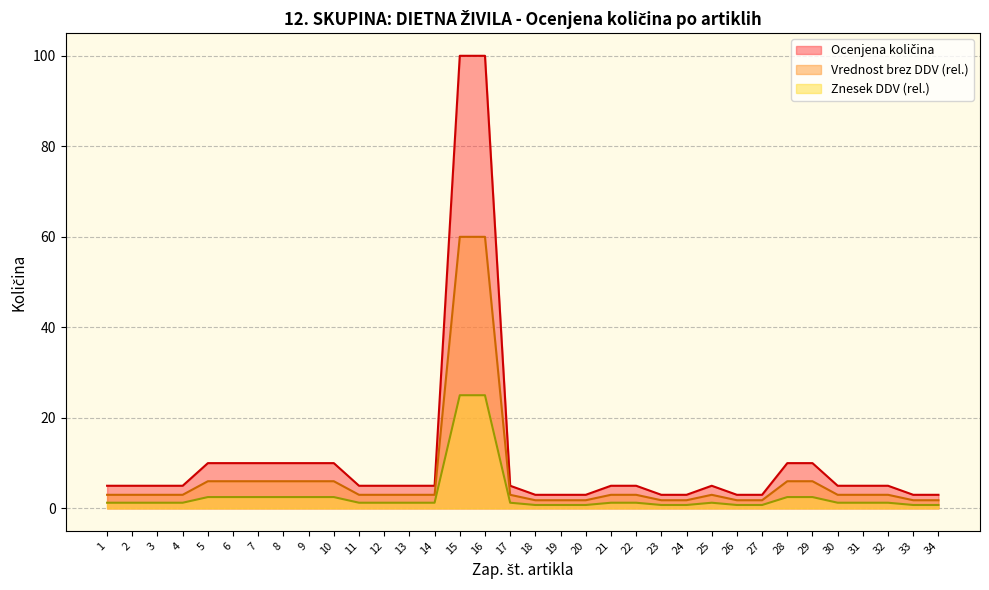

Which category has the highest value across all series?

15